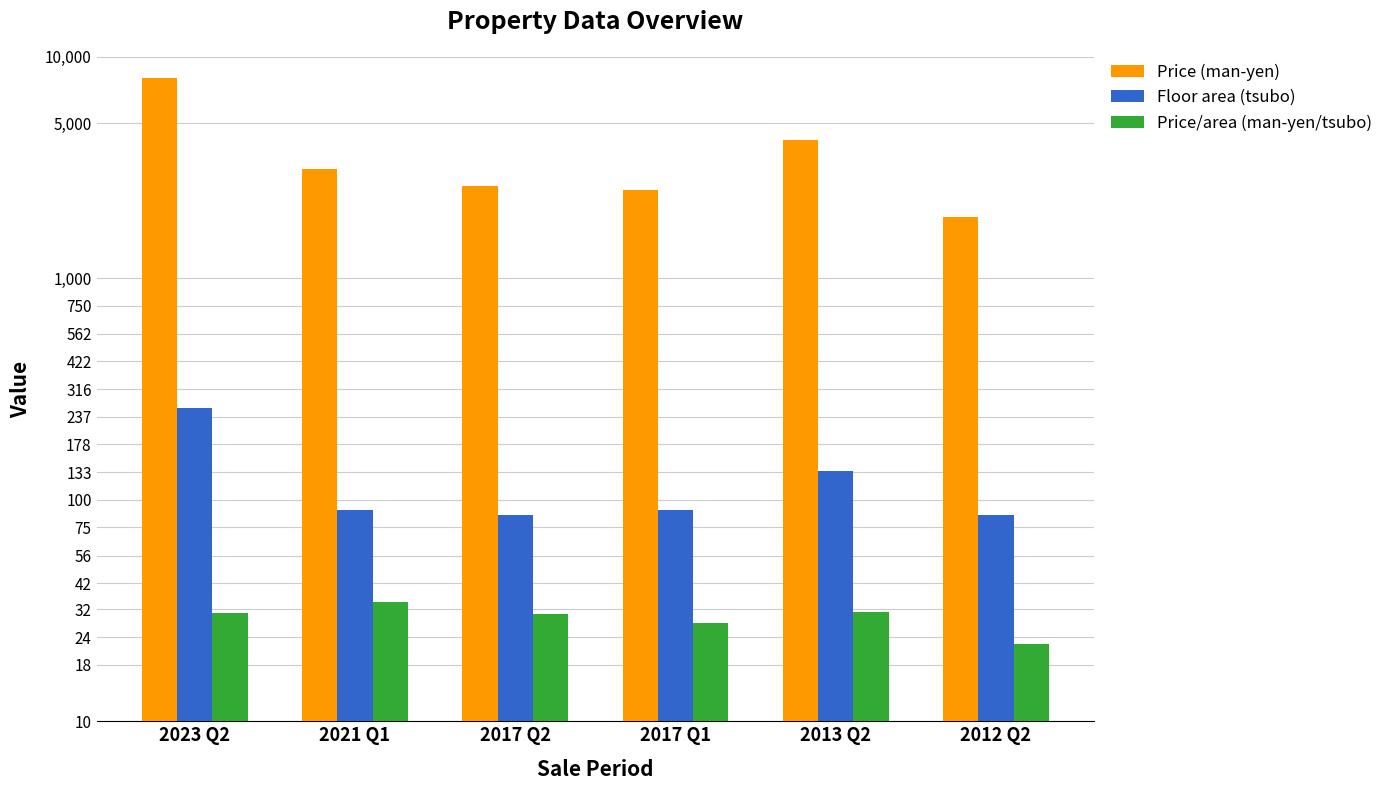

What position from the left is 2023 Q2?

1